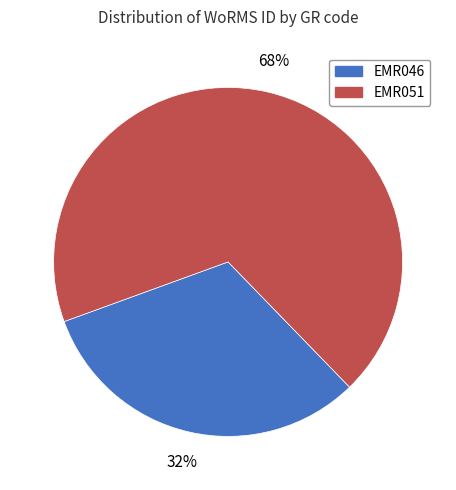

Is there a majority slice in this chart?

Yes